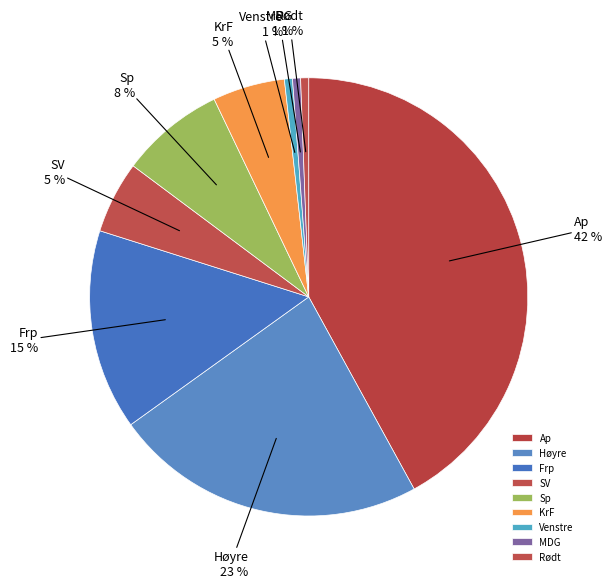

To the nearest percent, what portion does Ap represent?

42%